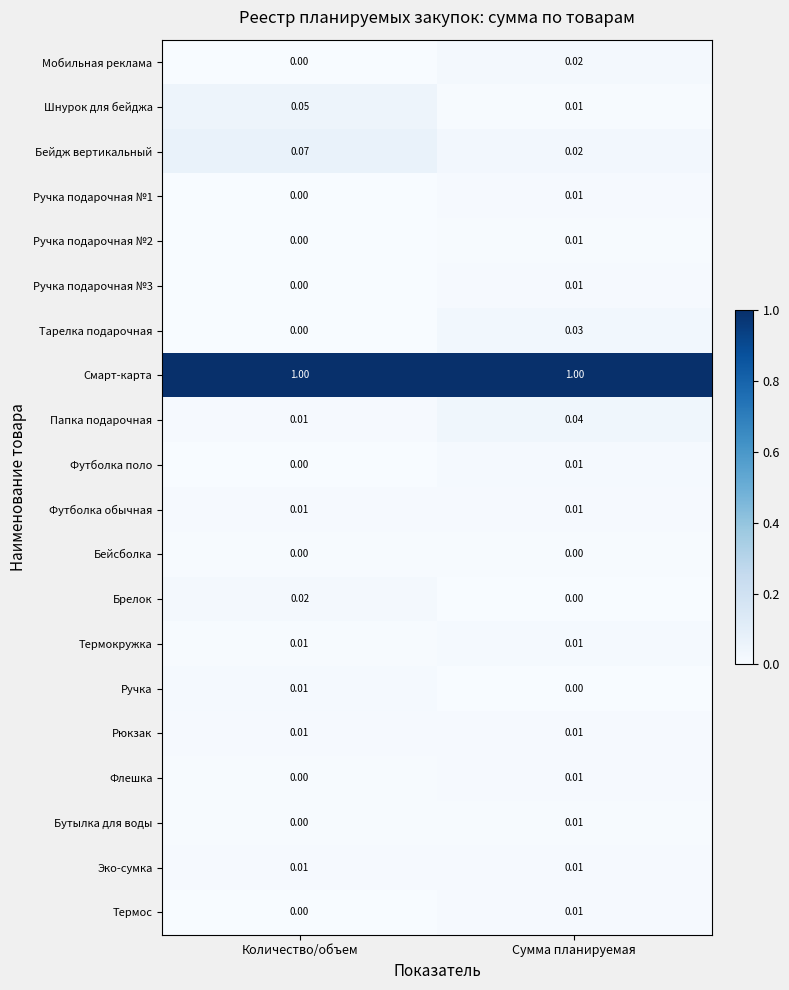

Where is Футболка поло nearest to the value 0?

Количество/объем